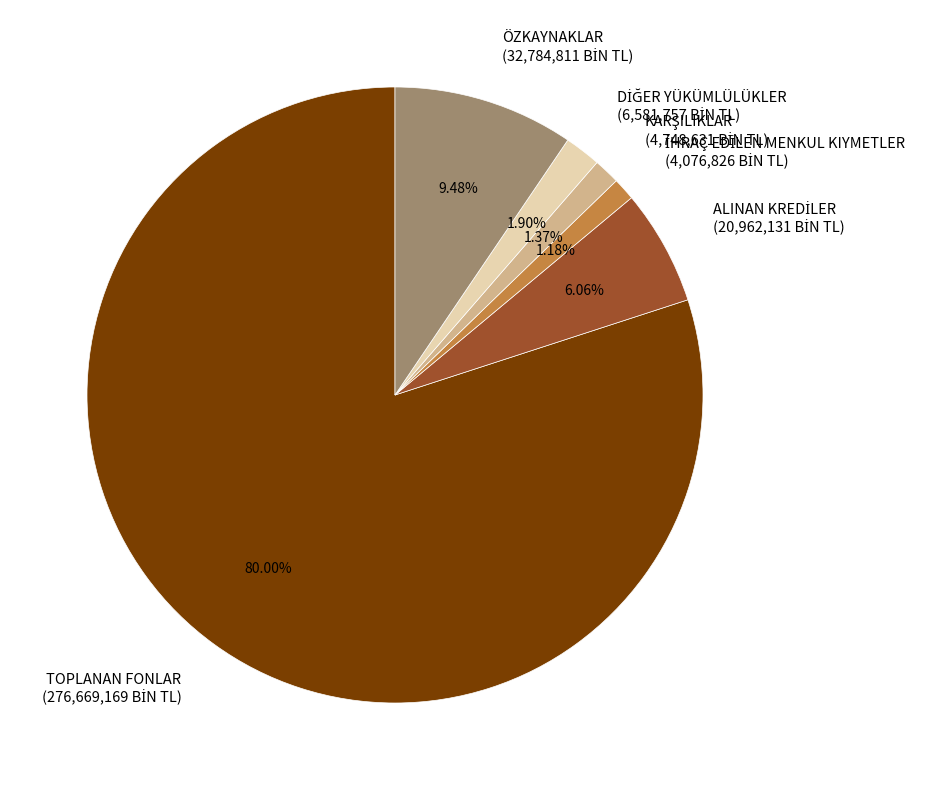

Is there any slice that represents more than half of the pie?

Yes